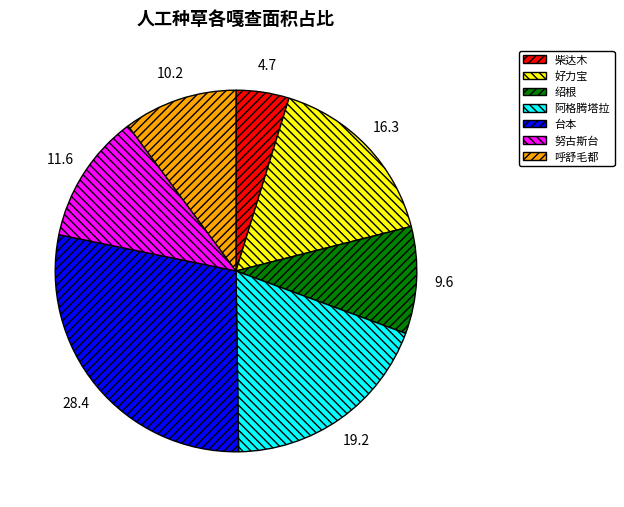

Is there a majority slice in this chart?

No